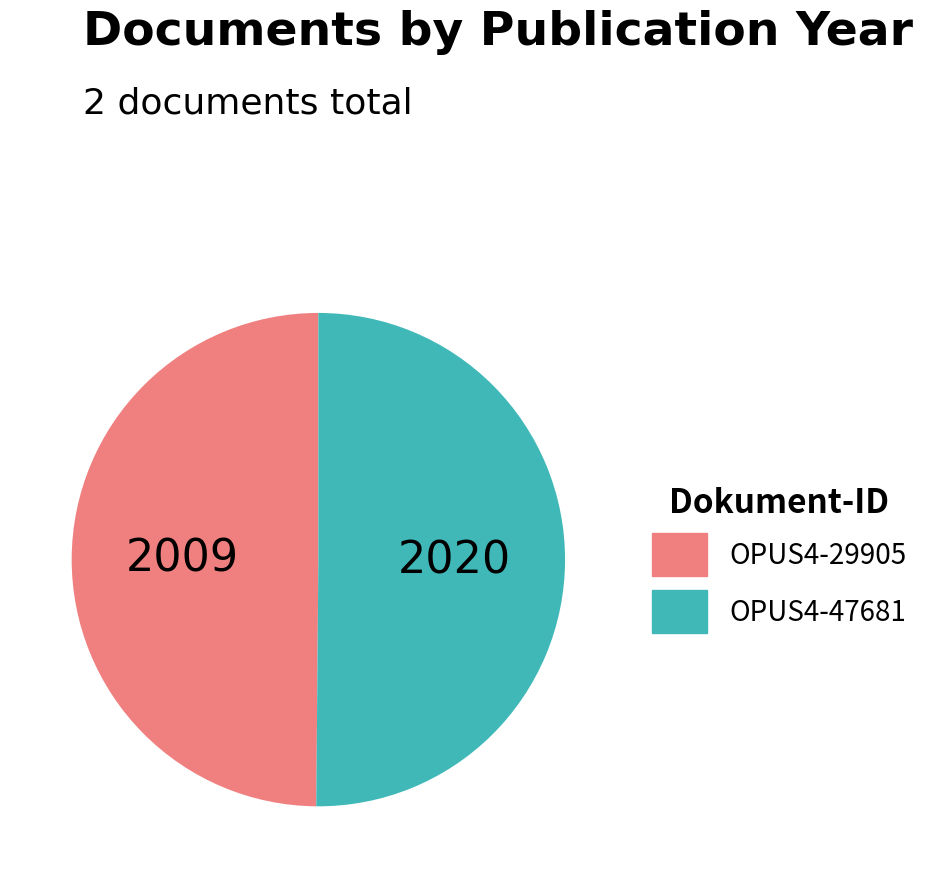

Approximately how many times larger is the value at OPUS4-29905 compared to OPUS4-47681?

1.0